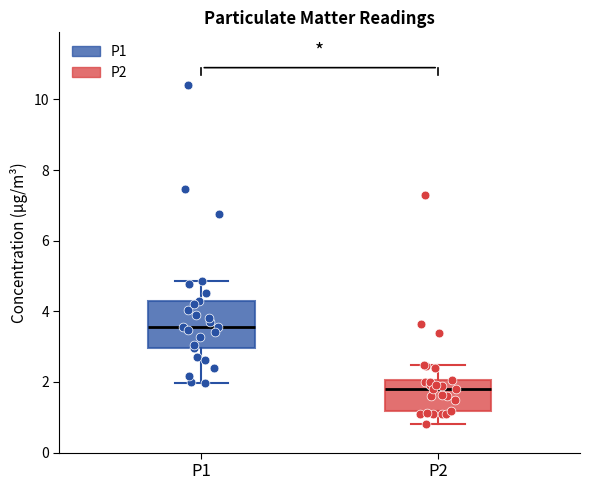

Which box is the tallest, from its lower edge to its upper edge?

P1